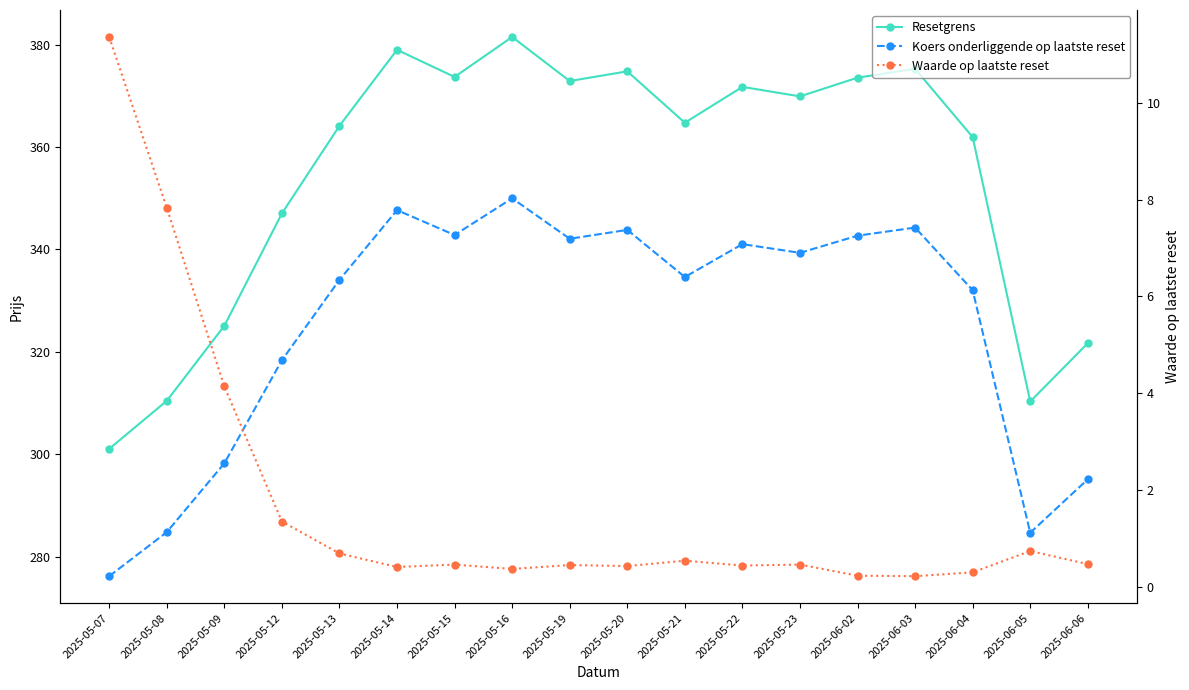

Where is the first local minimum for Resetgrens?

2025-05-15